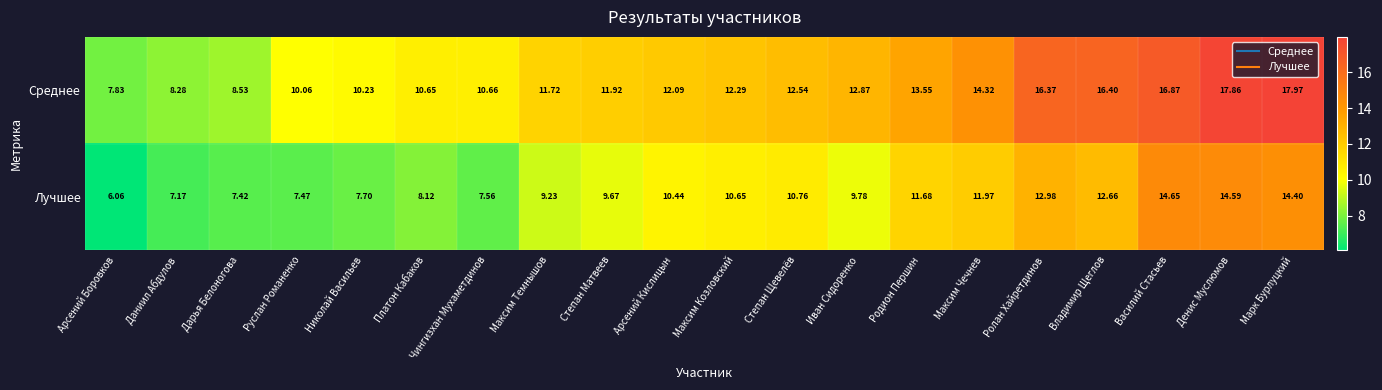

List the series in order of their peak value, highest first.

Среднее, Лучшее